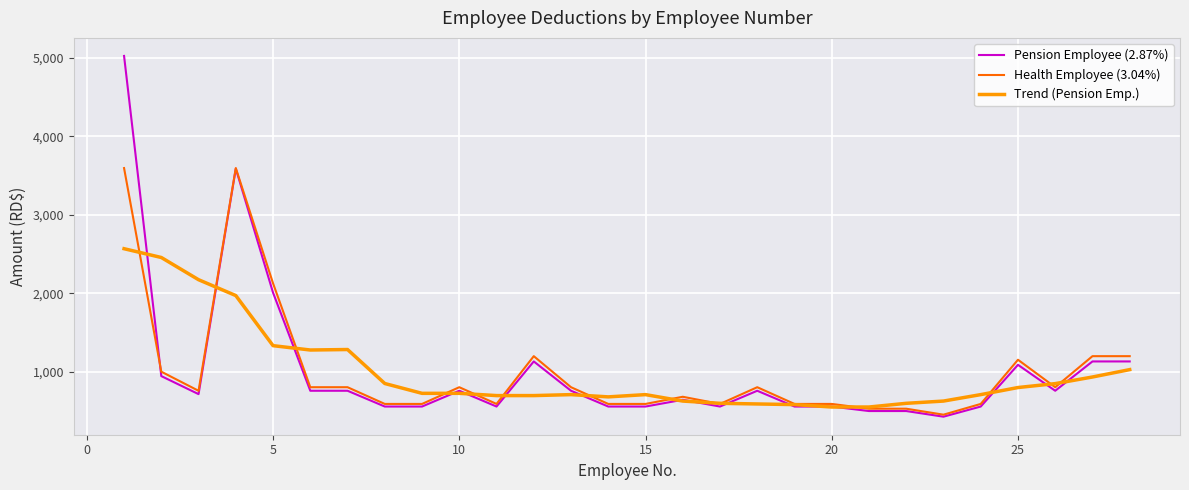

What is the maximum value for Pension Employee (2.87%)?

5022.5